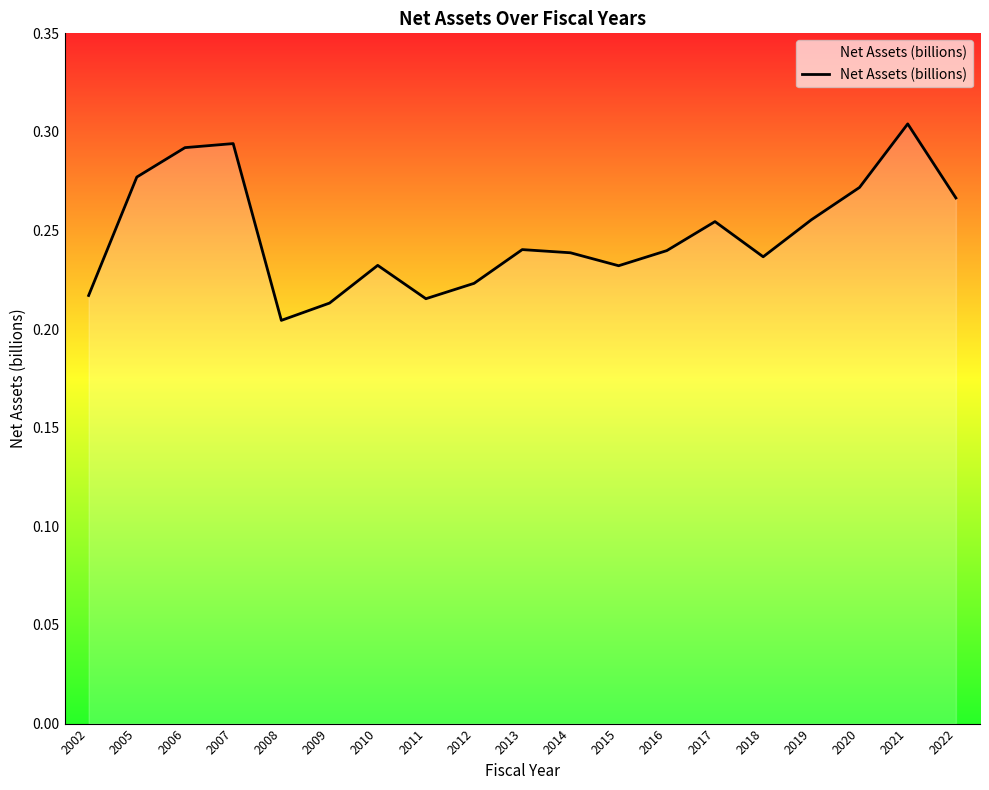

How many interior local peaks (higher than both neighbors) does the data have?

5